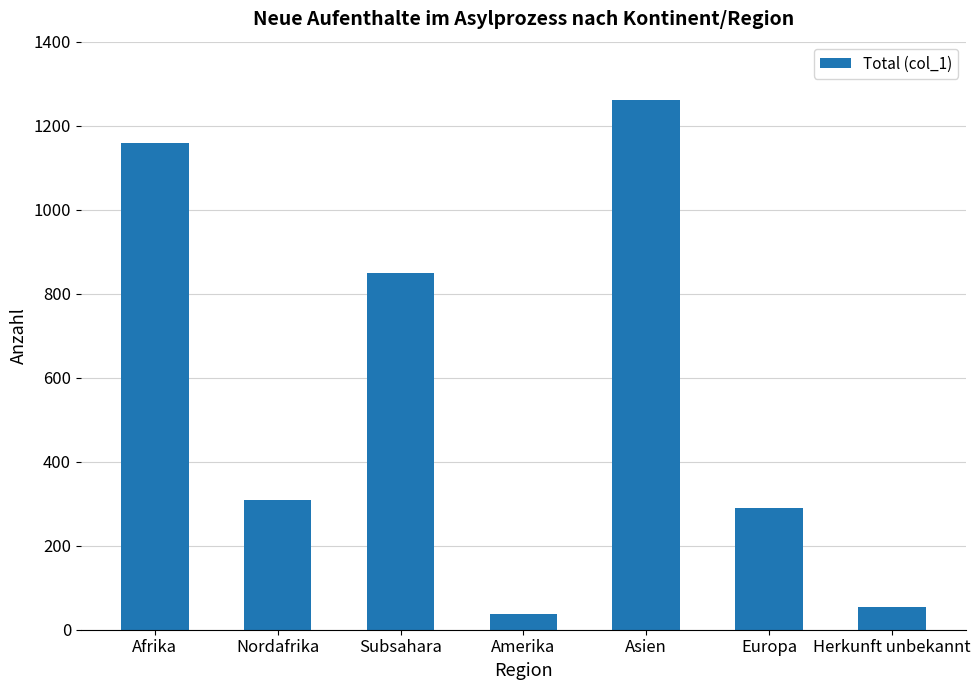

The chart shows a value of 184 at Nordafrika. True or false?

False